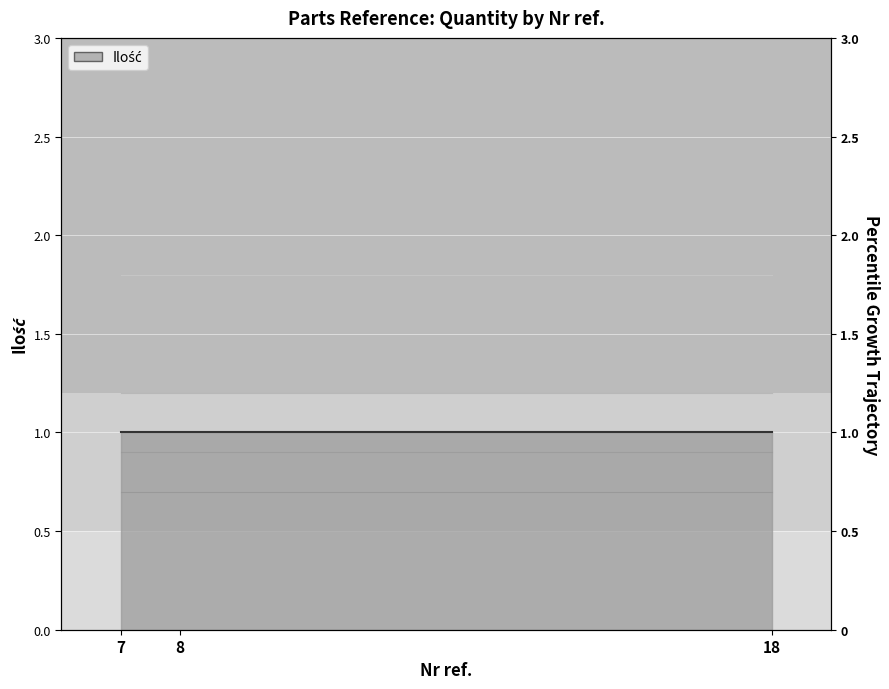

At which label is Ilość +0.5 closest to 1?

7